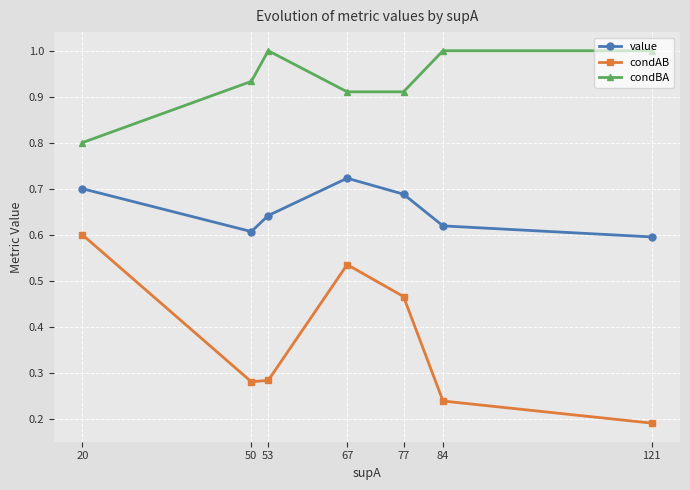

What is the lowest value of the condBA series?

0.8